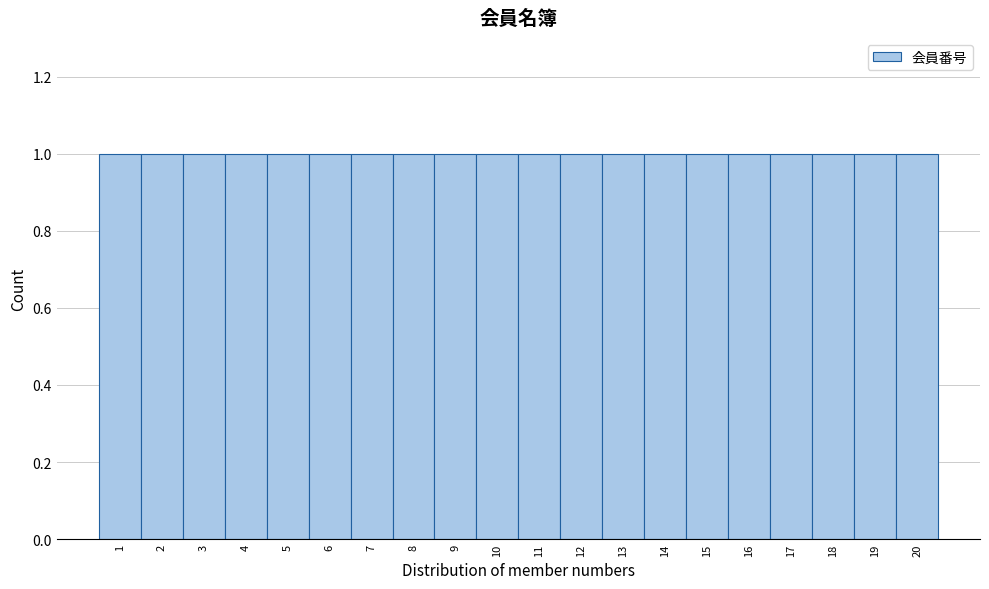

What is the height of the bar covering 3.5 to 4.5 on the x-axis? The values are not printed on the chart, so give them approximately, as read against the axis.

1